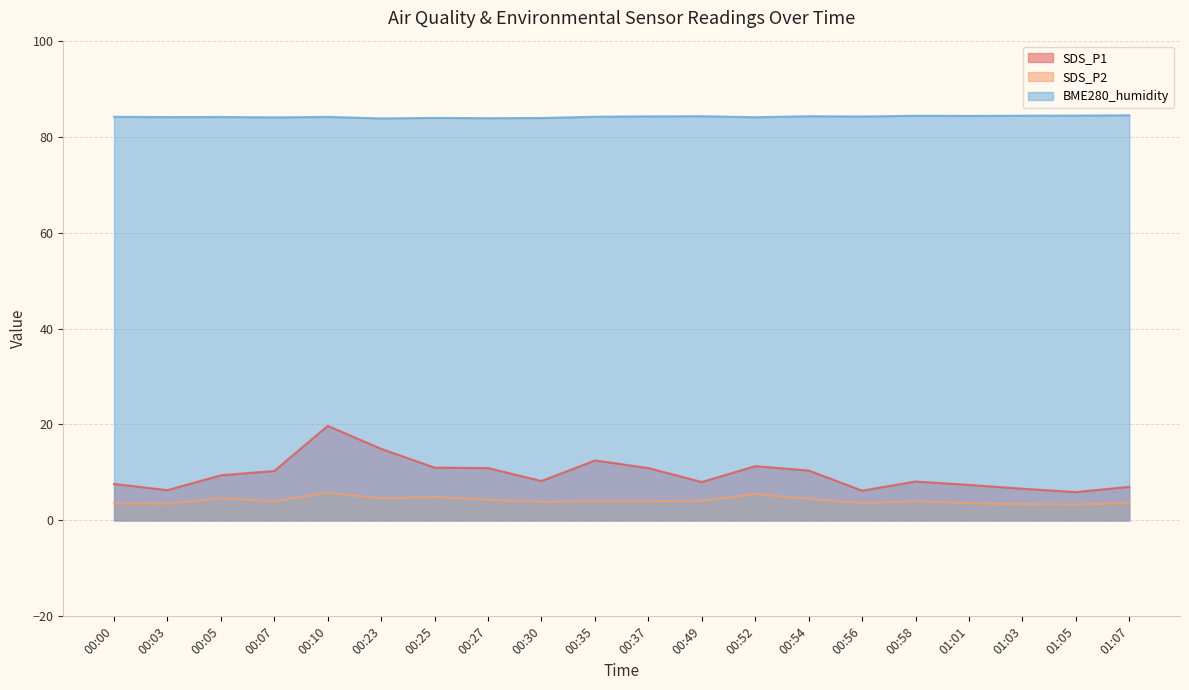

Rank the series by their maximum value, from lowest to highest.

SDS_P2, SDS_P1, BME280_humidity